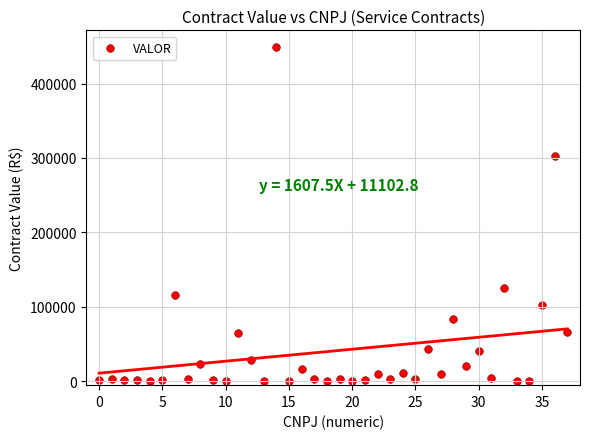

What is the range of Y values (max minus min)?

448945.3